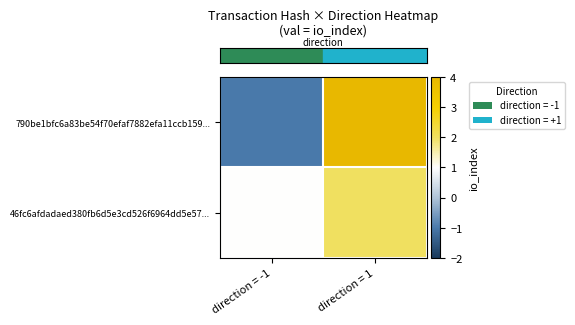

At which category is the sum across all series the highest?

direction = 1